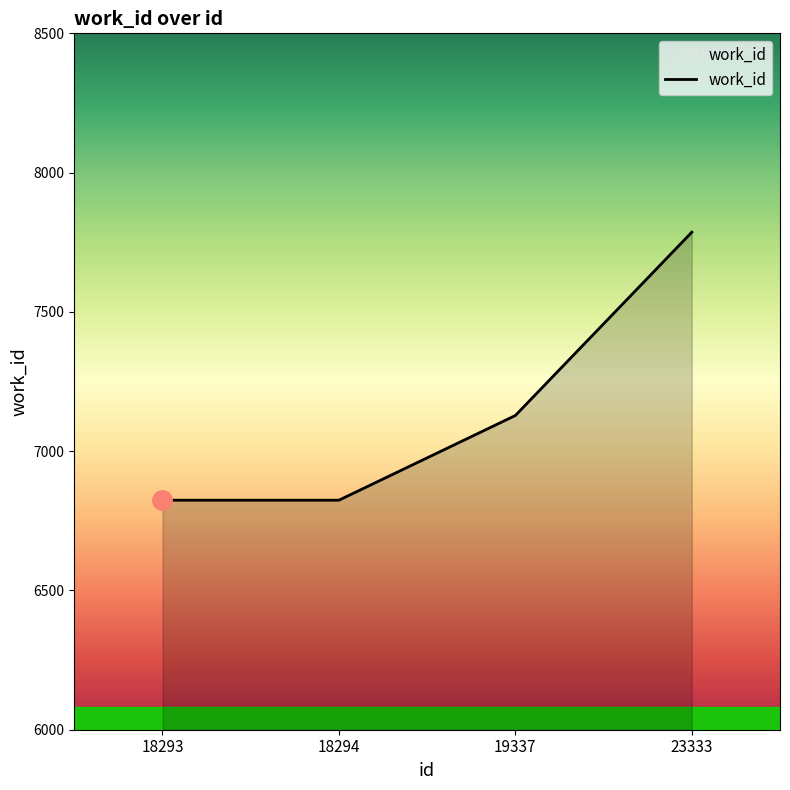

Reading right to left, list all the values displayed in this chart.

23333=7786	19337=7128	18294=6824	18293=6824